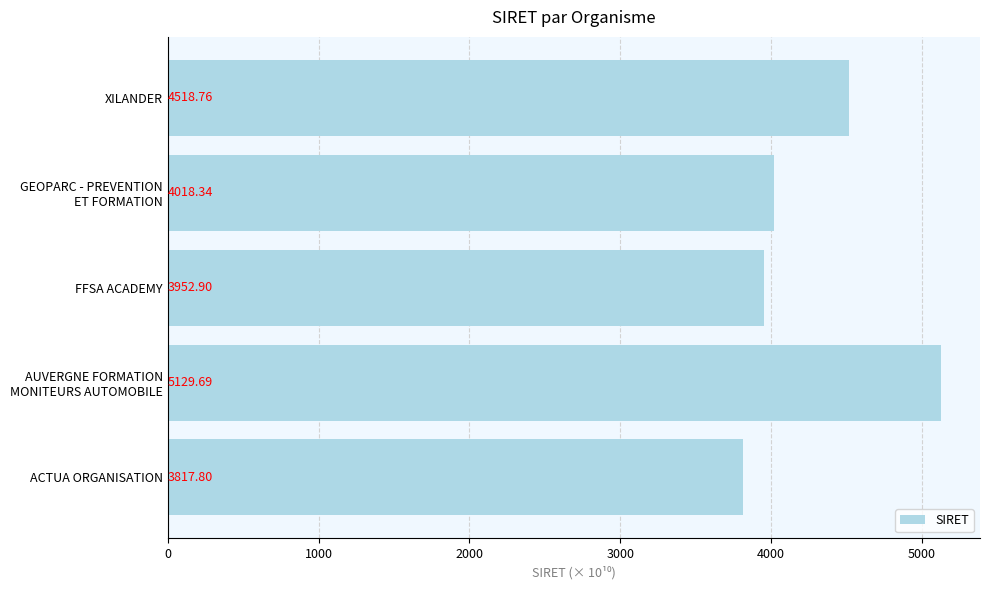

What is the average value?

4287.5